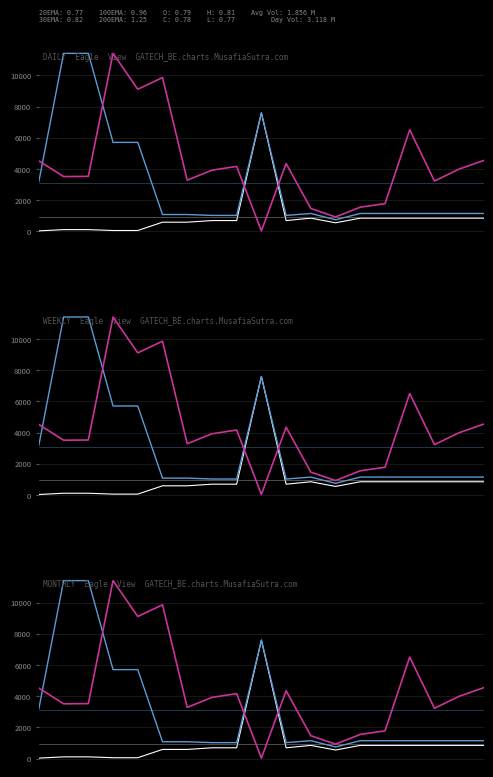

What is the greatest value displayed?

11410.0